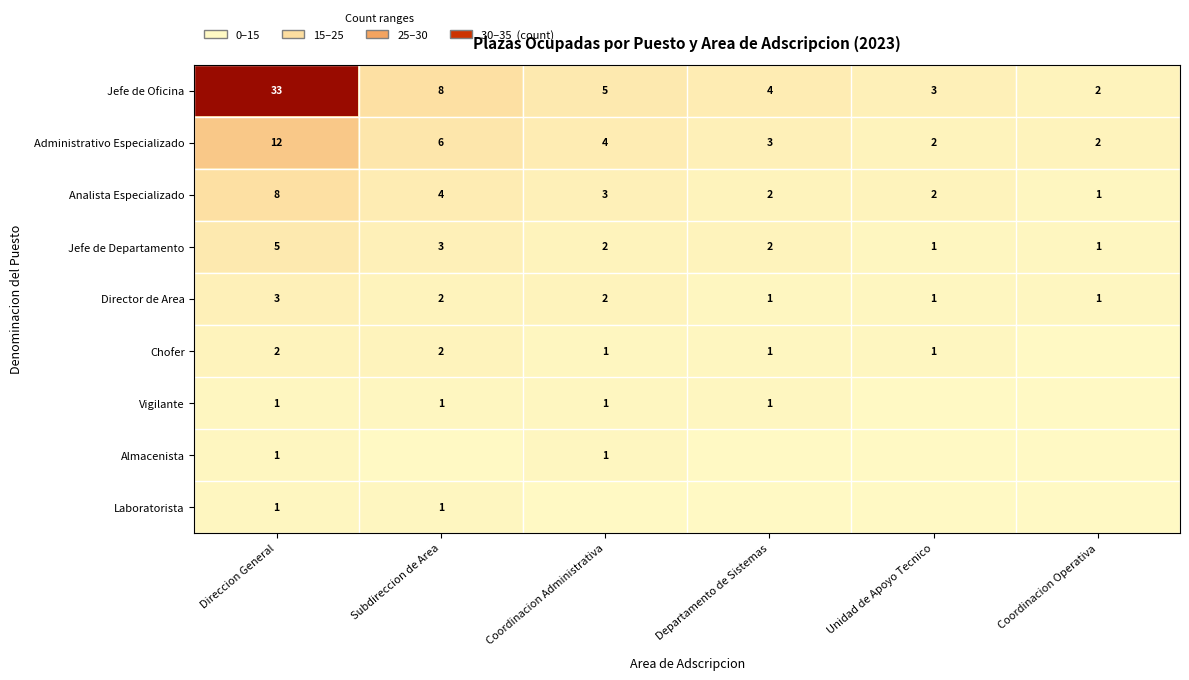

Which label corresponds to the smallest value in the chart?

Coordinacion Operativa